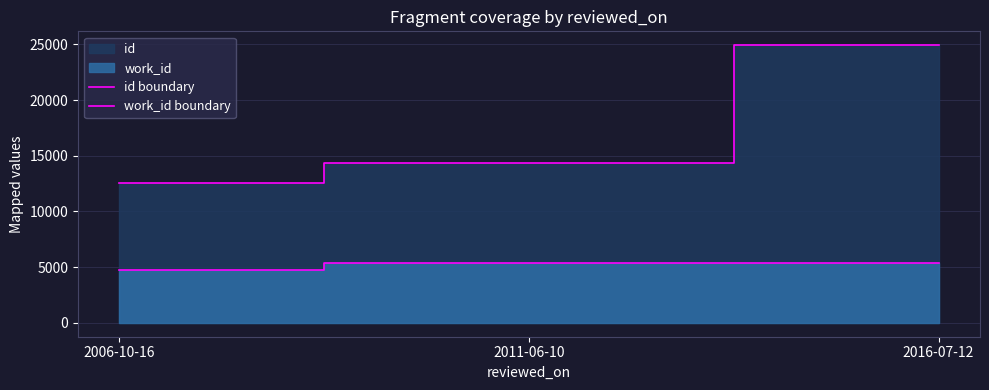

Is the value of id boundary at 2006-10-16 greater than the value of work_id boundary at 2016-07-12?

Yes